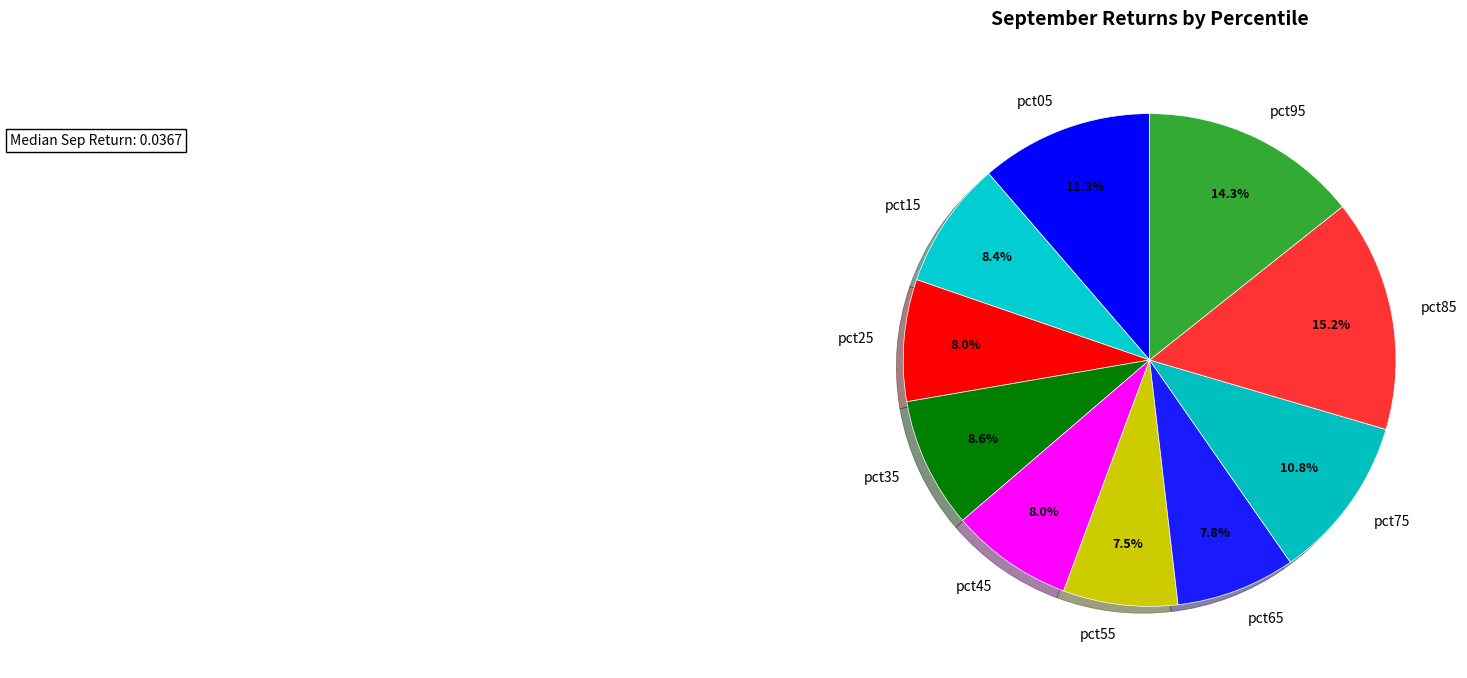

Is the sum of pct05 and pct45 greater than half?

No